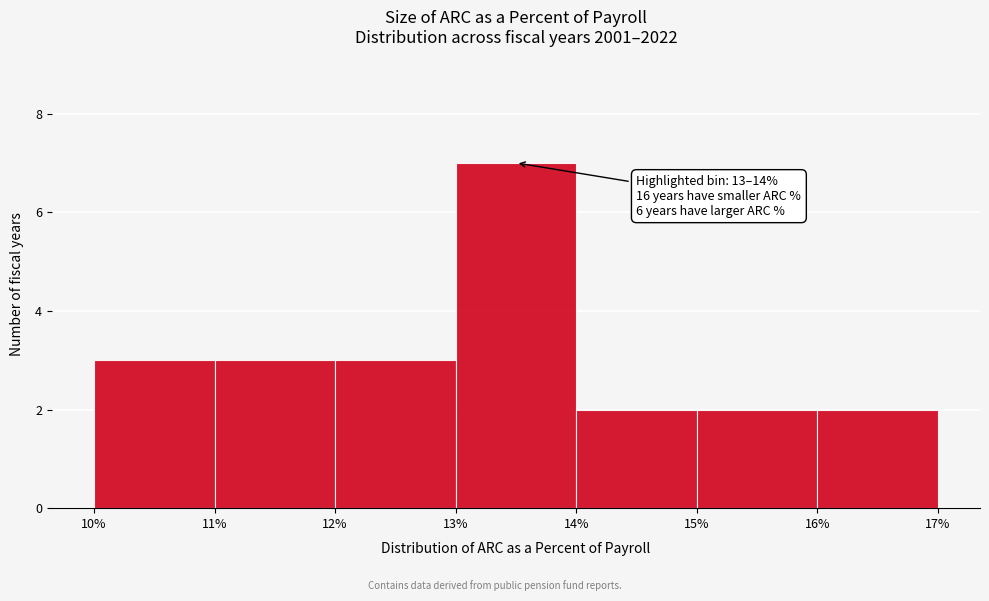

Over which range of the x-axis is the bar tallest?

13% to 14%